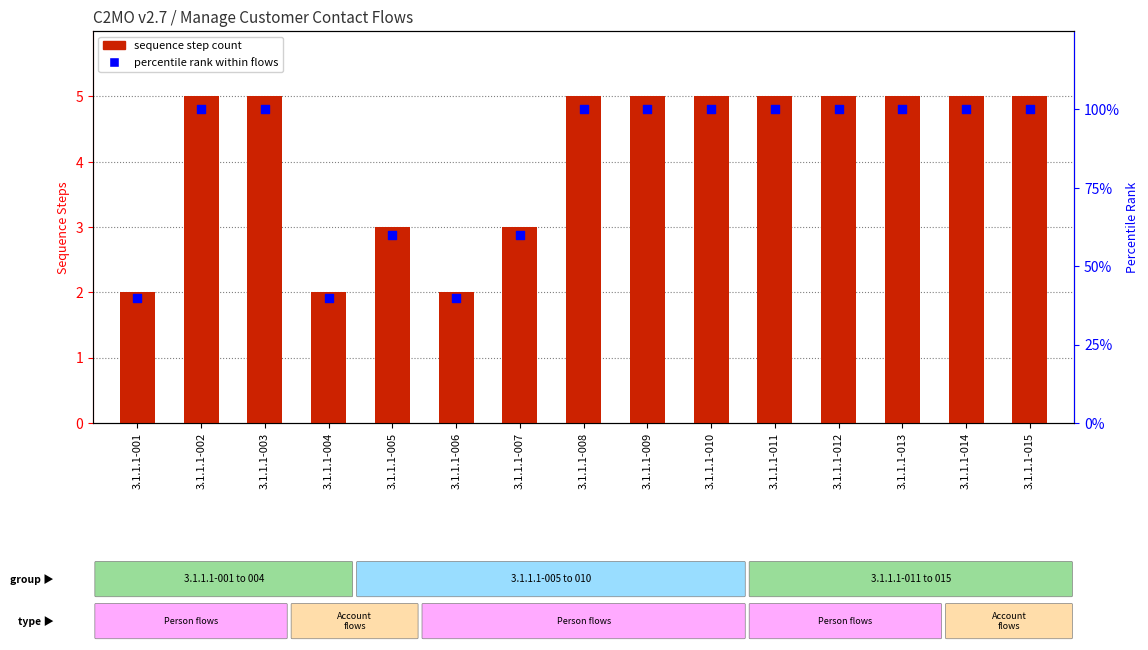

Is the value of sequence step count at 3.1.1.1-002 greater than the value of percentile rank within flows at 3.1.1.1-012?

No